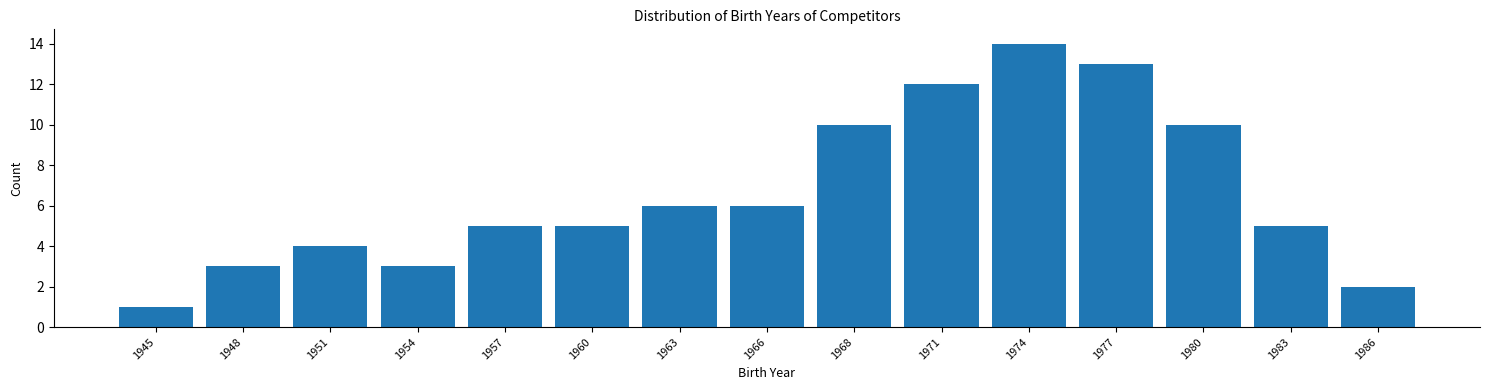

Reading left to right, transcribe all the data shown in this chart.

1	3	4	3	5	5	6	6	10	12	14	13	10	5	2